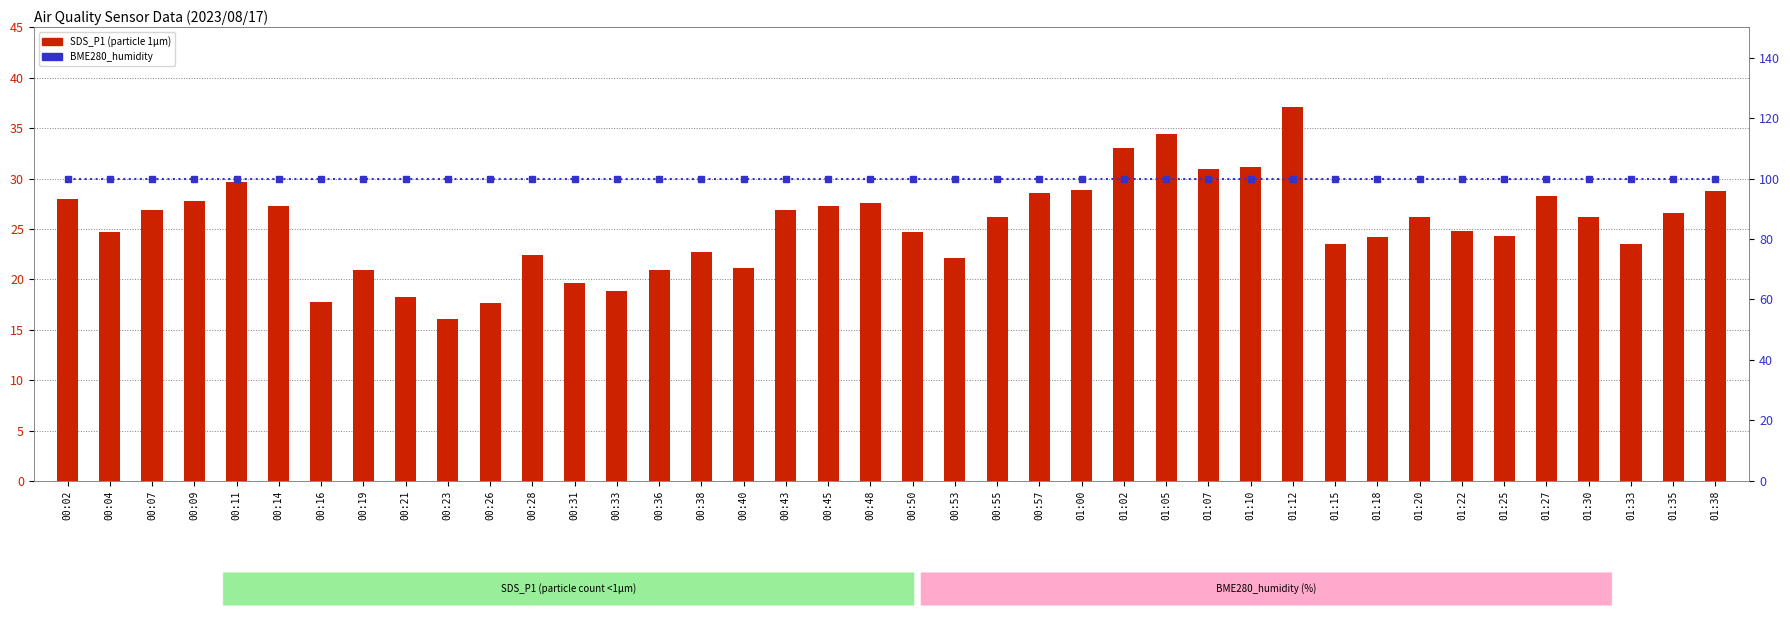

What is the lowest value of the BME280_humidity series?

100.0